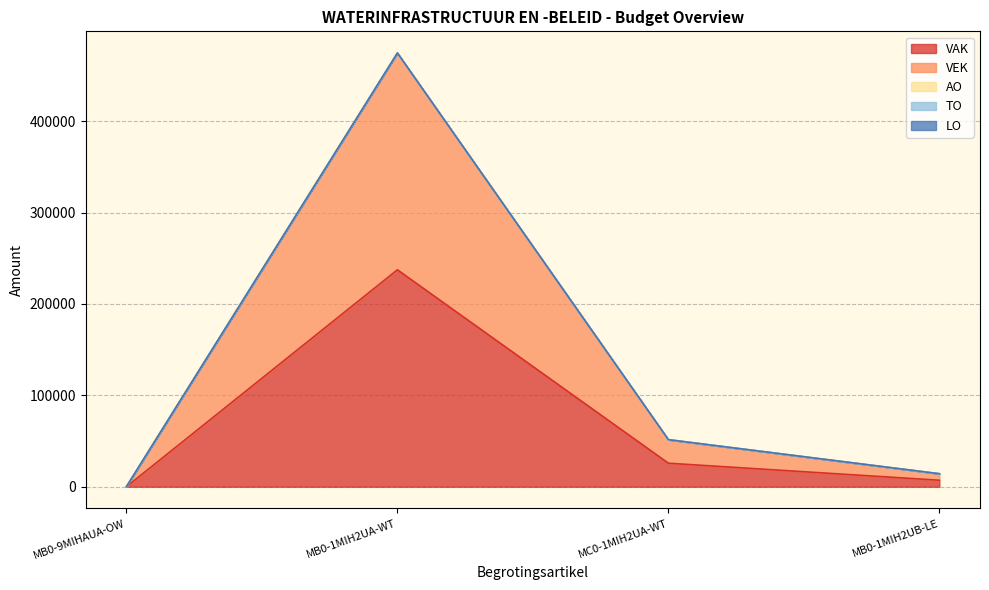

What is the label of the 2nd point from the left?

MB0-1MIH2UA-WT